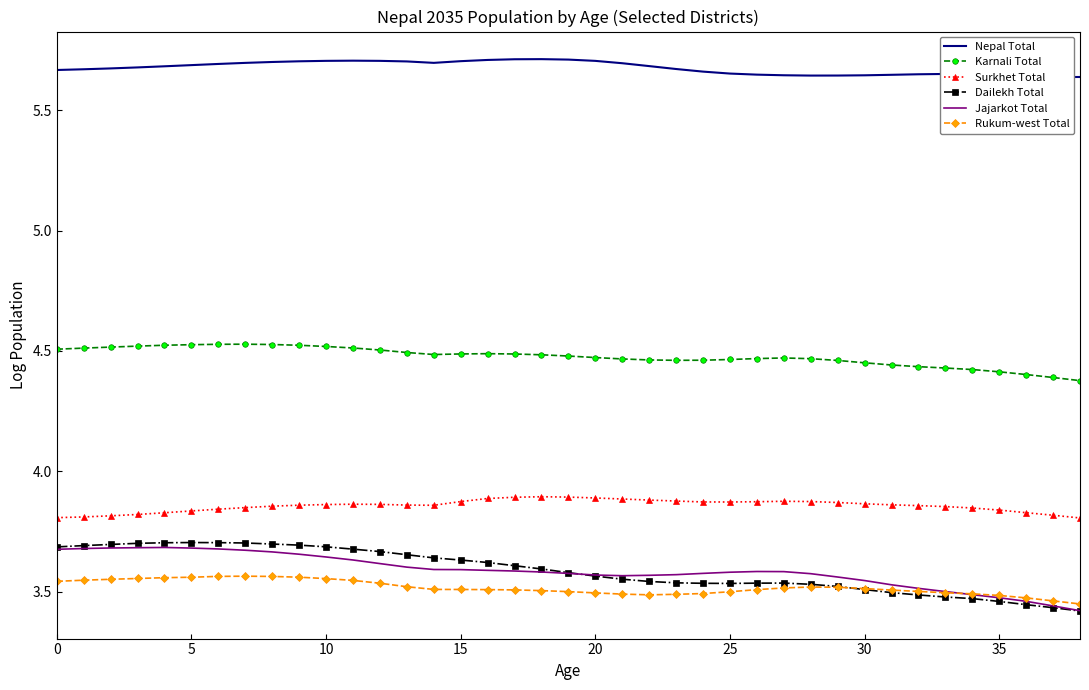

Which series has the largest range (max minus min)?

Dailekh Total